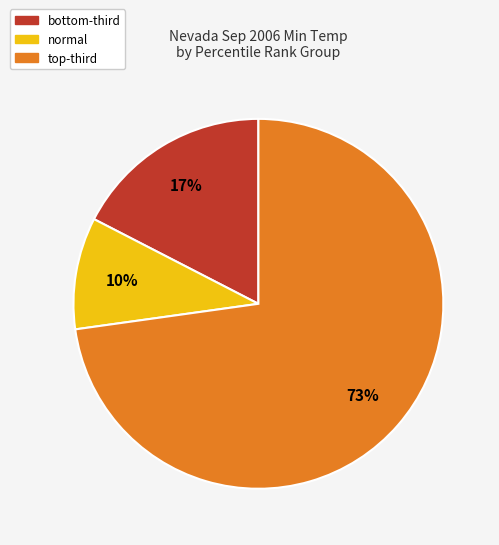

Is there any slice that represents more than half of the pie?

Yes